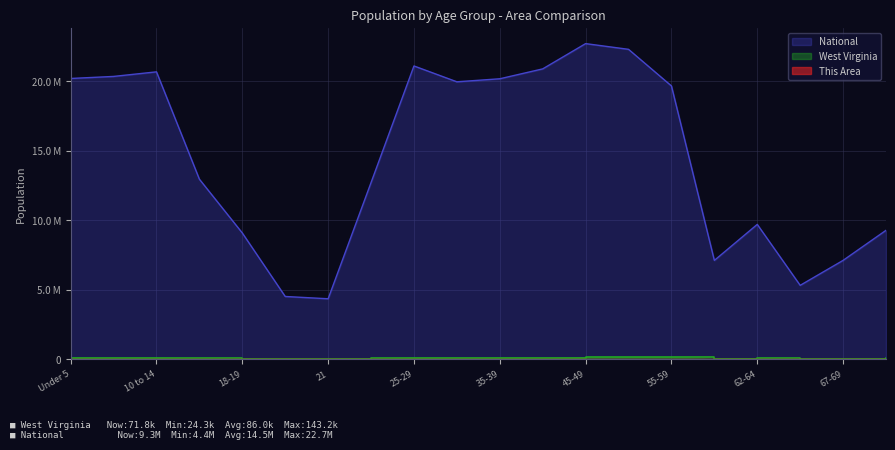

How many interior local valleys does the West Virginia series have?

3